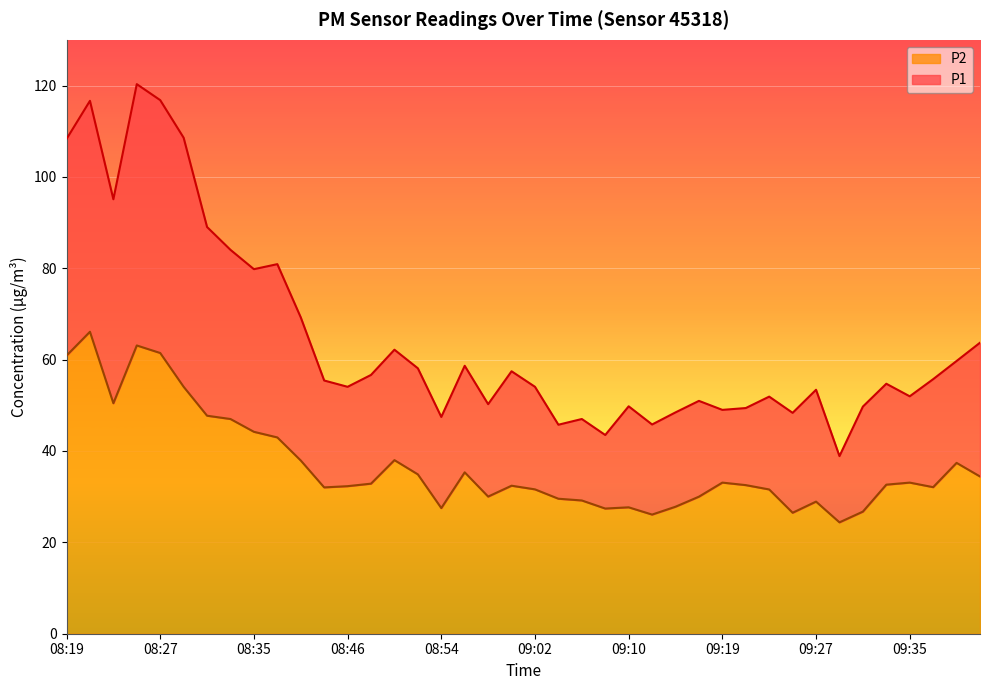

What is the label of the 3rd point from the right?

09:37